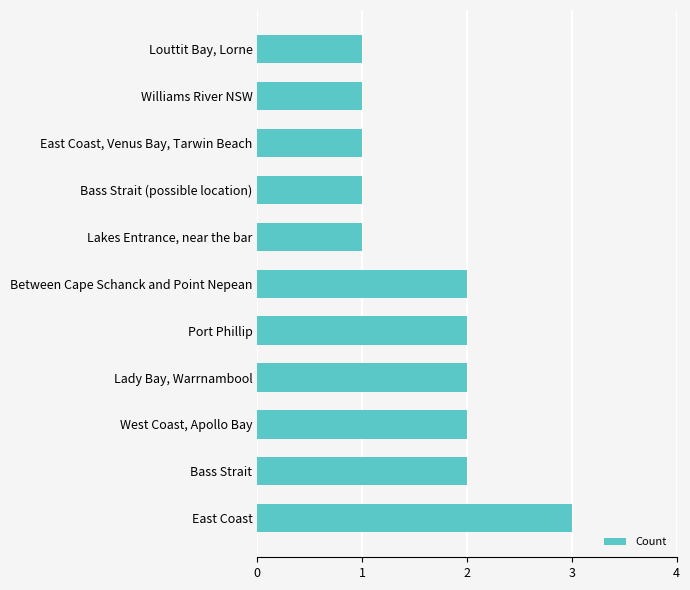

Between Between Cape Schanck and Point Nepean and Williams River NSW, which is larger?

Between Cape Schanck and Point Nepean